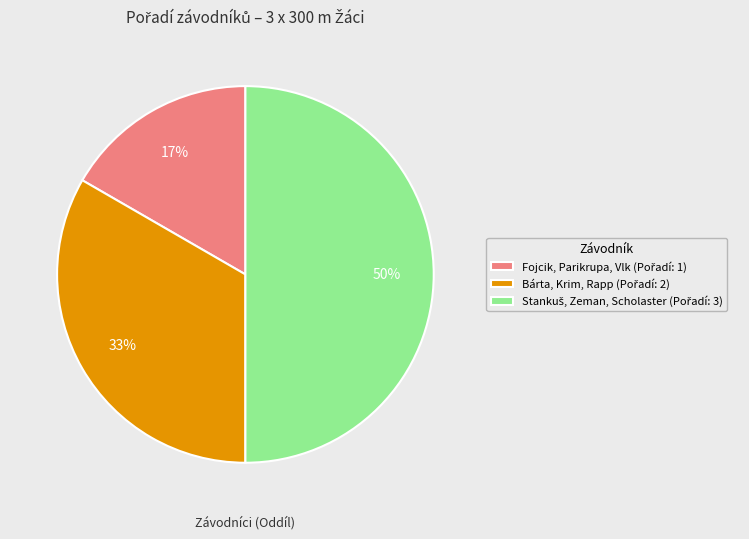

To the nearest percent, what is the average slice percentage?

33%